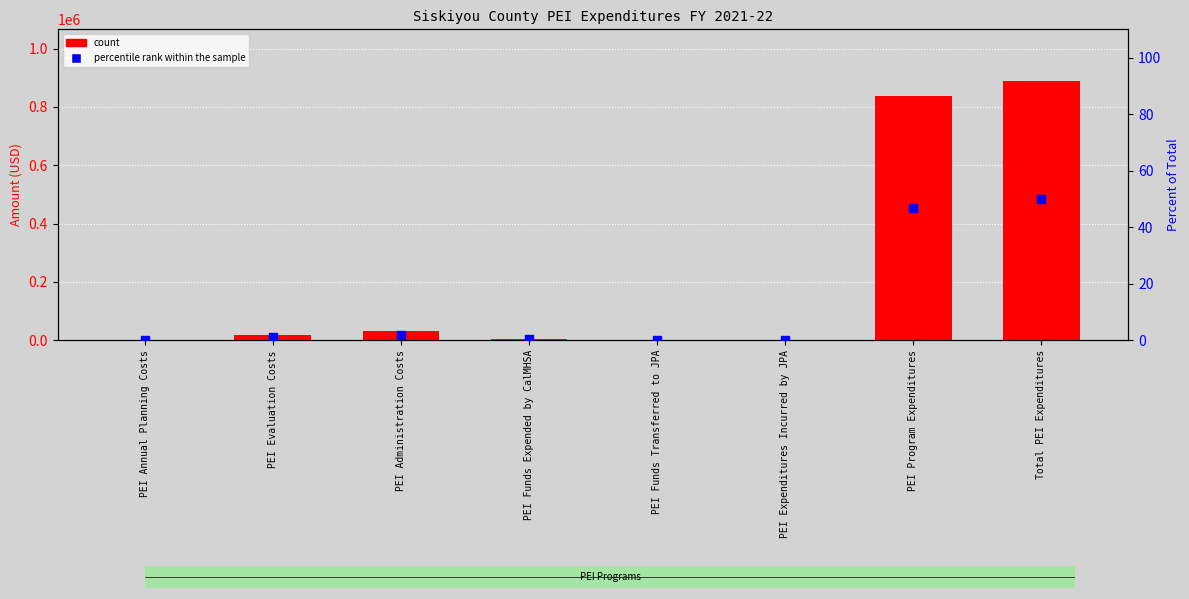

Is the value of count at PEI Funds Transferred to JPA greater than the value of percentile rank within the sample at Total PEI Expenditures?

No